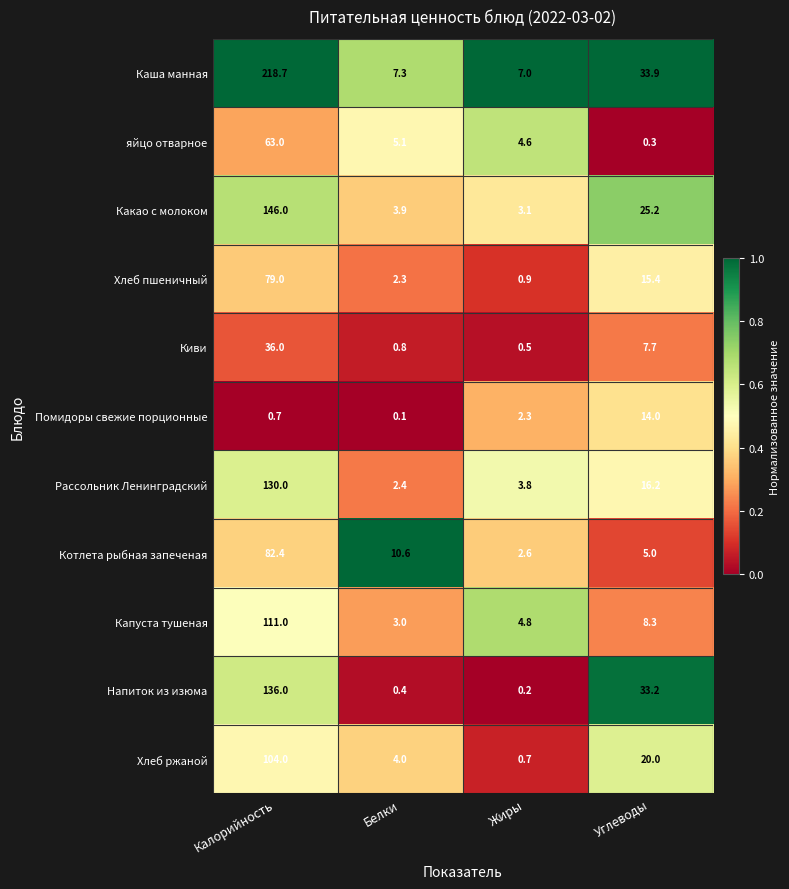

What is the difference between the maximum and minimum values in the Киви series?

35.5